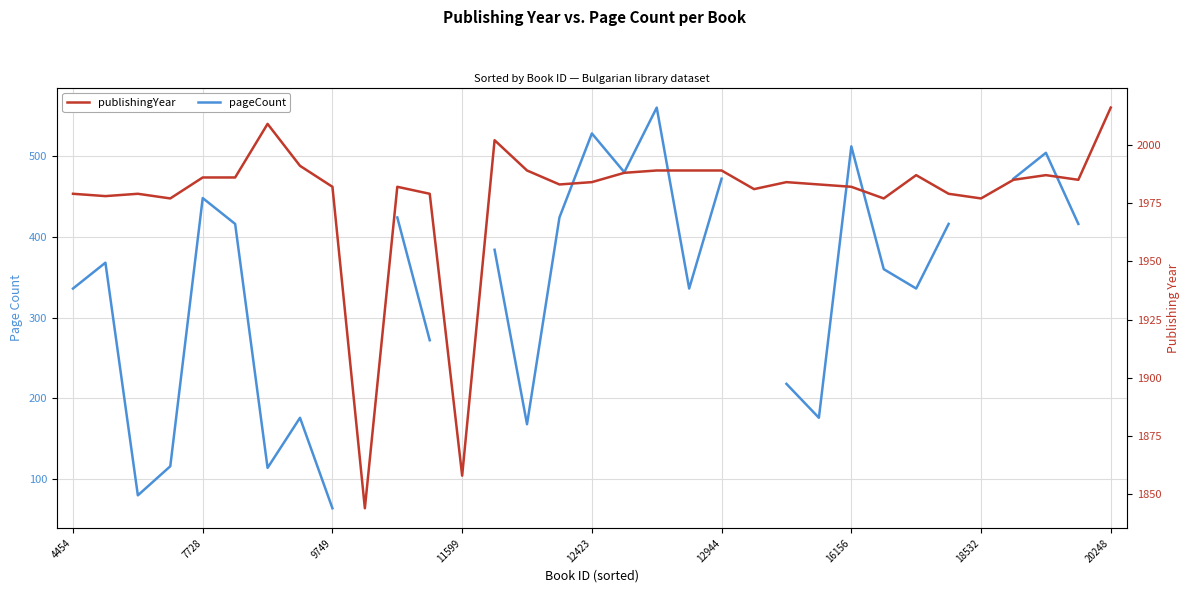

What is the minimum value shown in the chart?

64.0